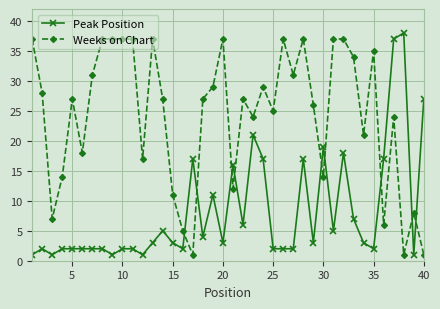

Which series ends up on top after the final intersection of Peak Position and Weeks on Chart?

Peak Position